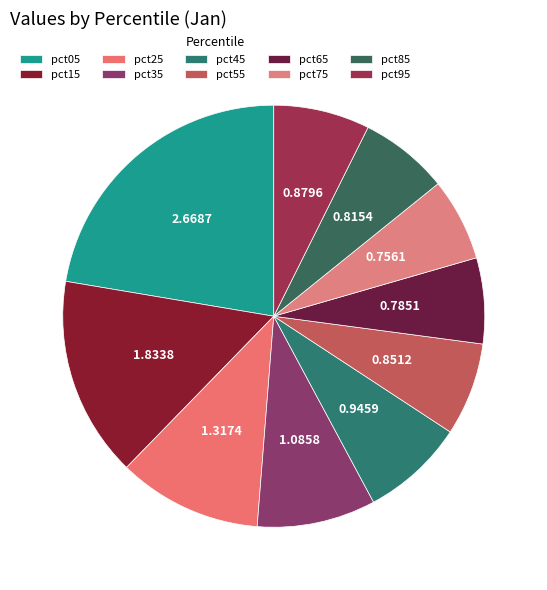

Does pct15 account for over 50% of the chart?

No